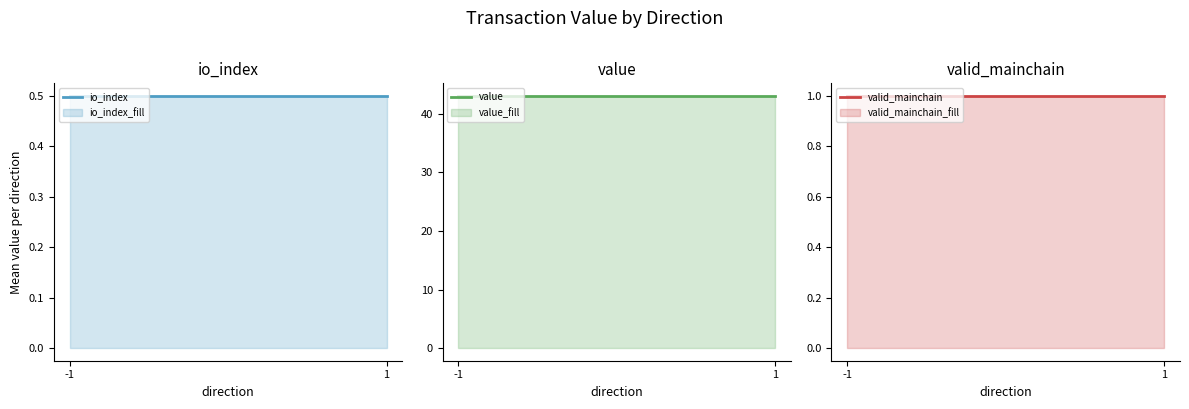

Is the value of io_index at 1 greater than the value of valid_mainchain at 1?

No